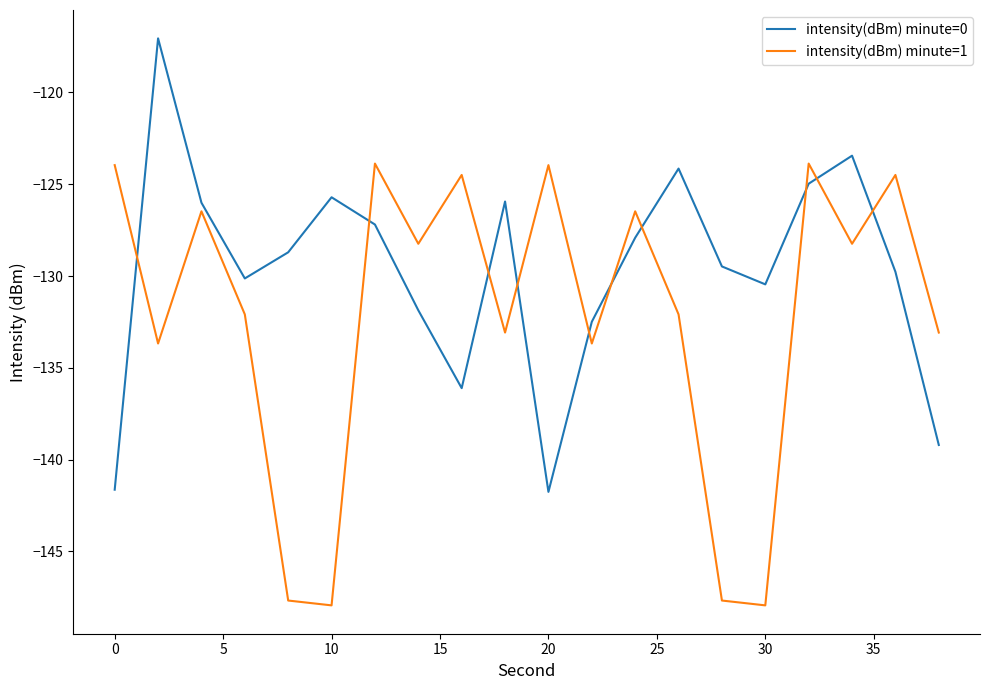

Which series has the largest total across all categories?

intensity(dBm) minute=0